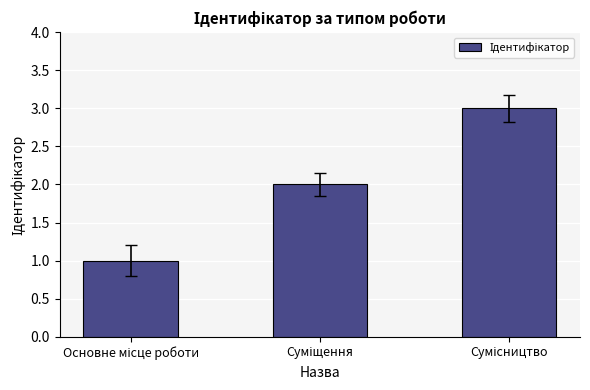

What is the sum of all values?

6